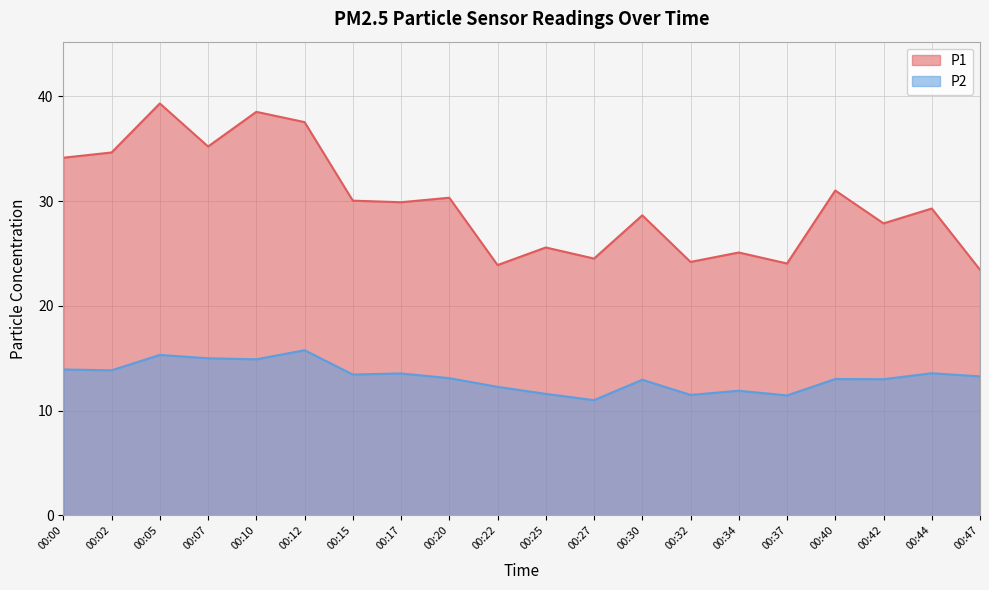

List the series in order of their peak value, highest first.

P1, P2